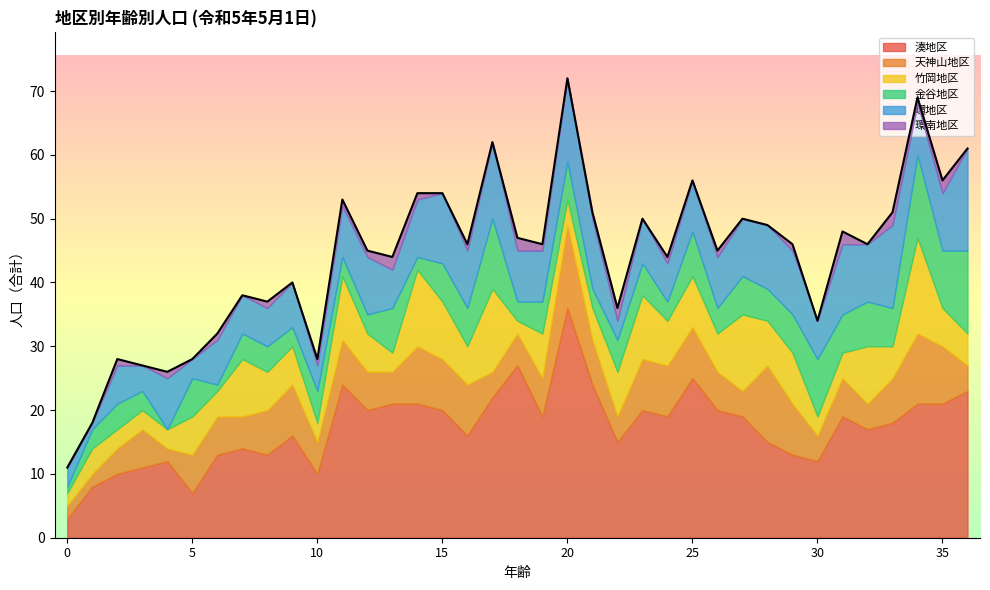

At which category does 金谷地区 reach its first local peak?

2